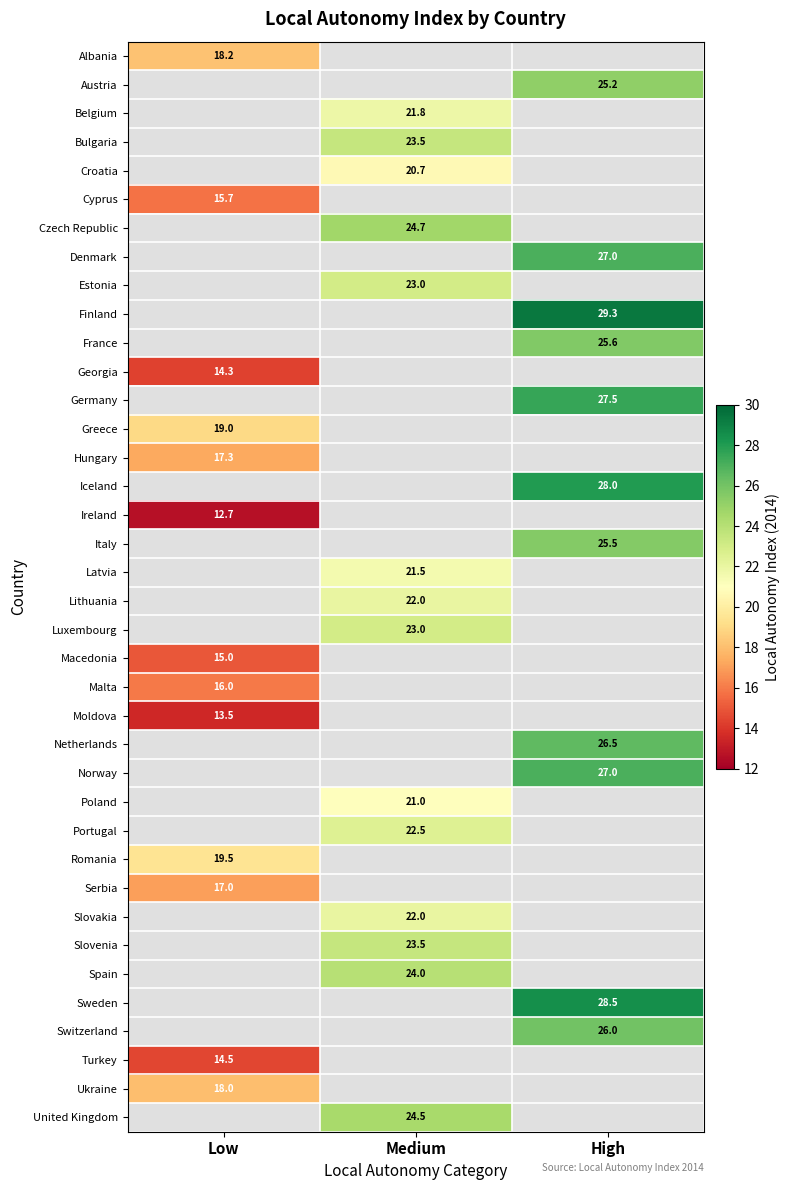

Is the value of Netherlands at High greater than the value of Albania at Low?

Yes